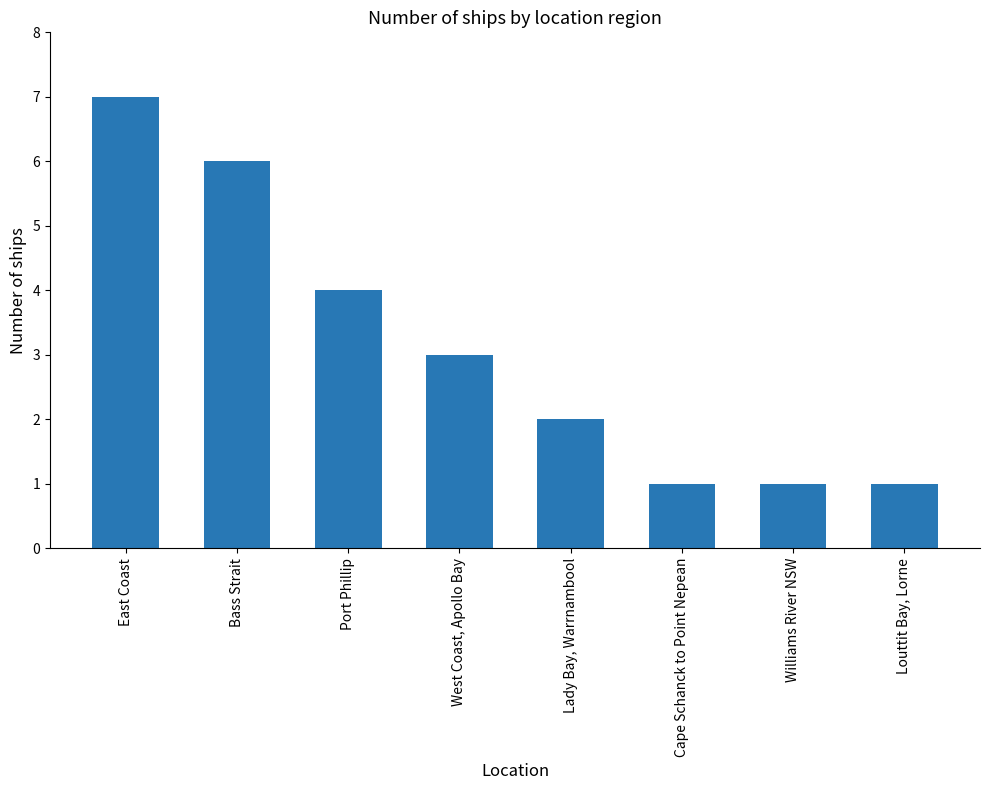

The chart shows a value of 10 at East Coast. True or false?

False